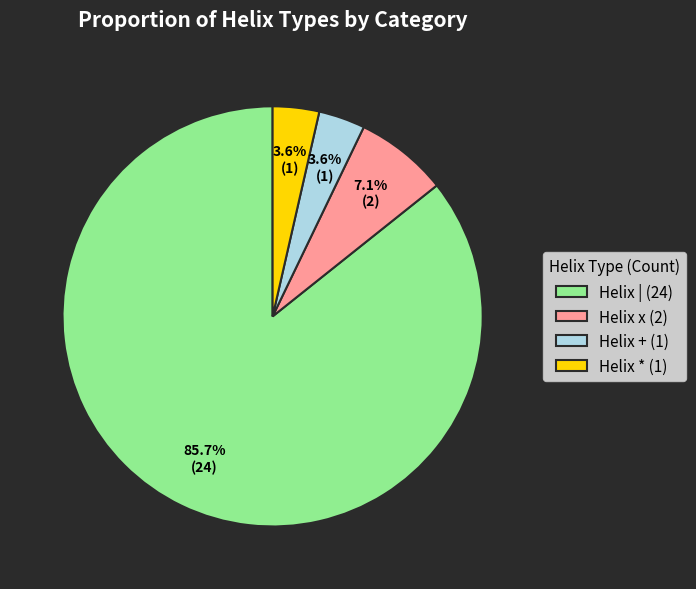

To the nearest percent, what percentage of the pie is Helix +?

4%